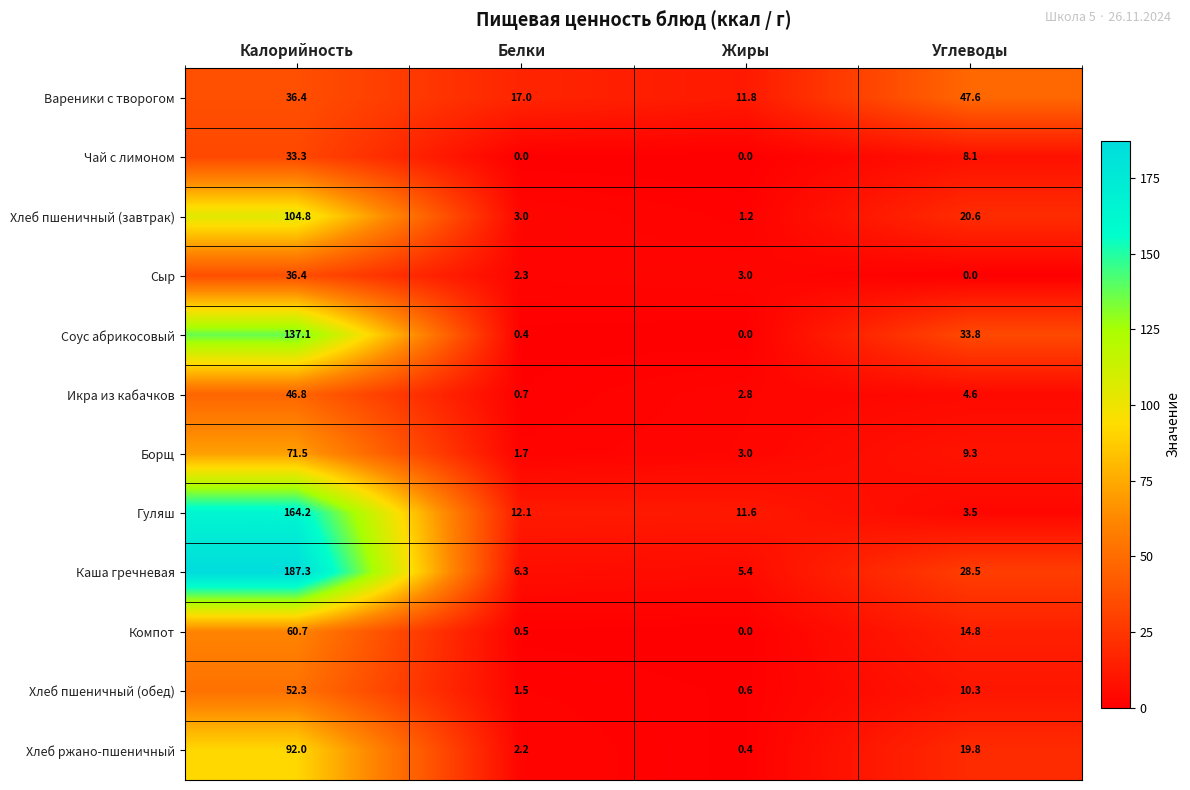

Which series changed the most between Калорийность and Белки?

Каша гречневая